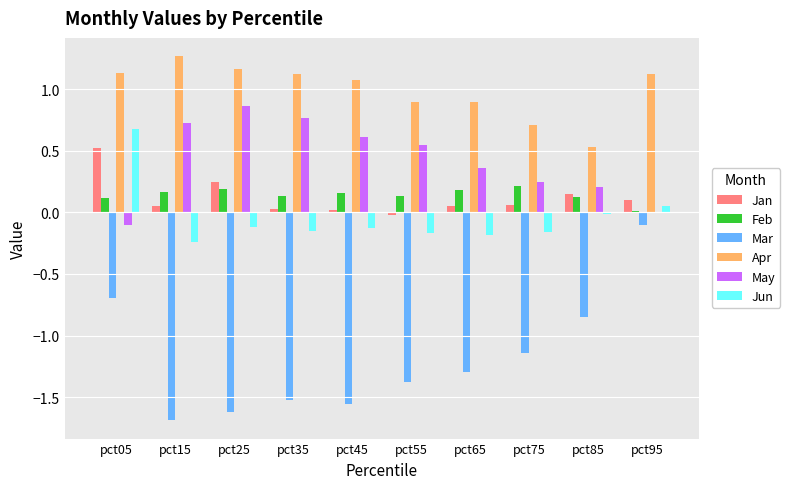

Which category has the highest value in the Jun series?

pct05